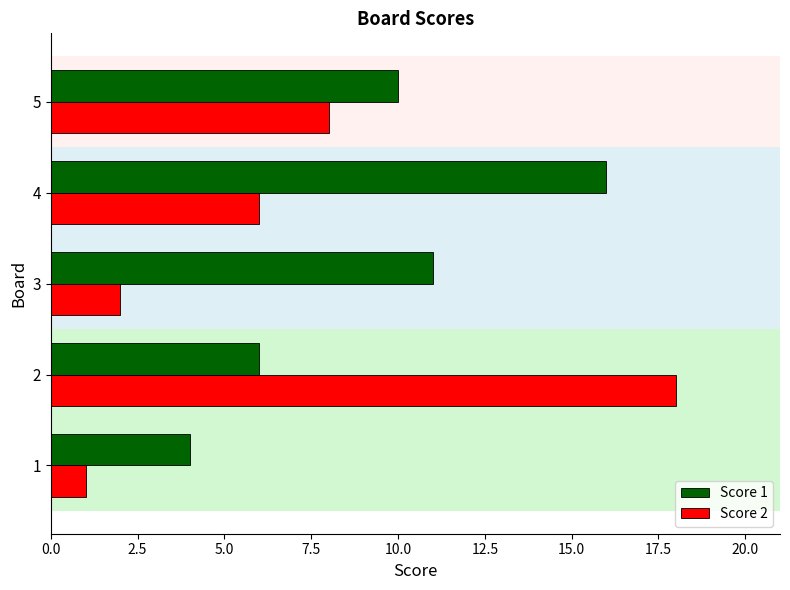

True or false: Score 2 has a value of 3 at 4.

False